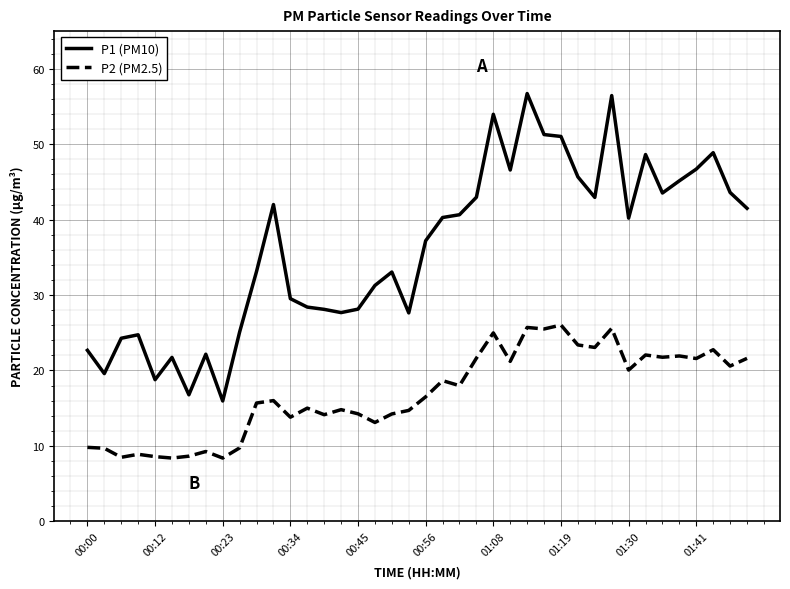

What is the minimum value shown in the chart?

8.4